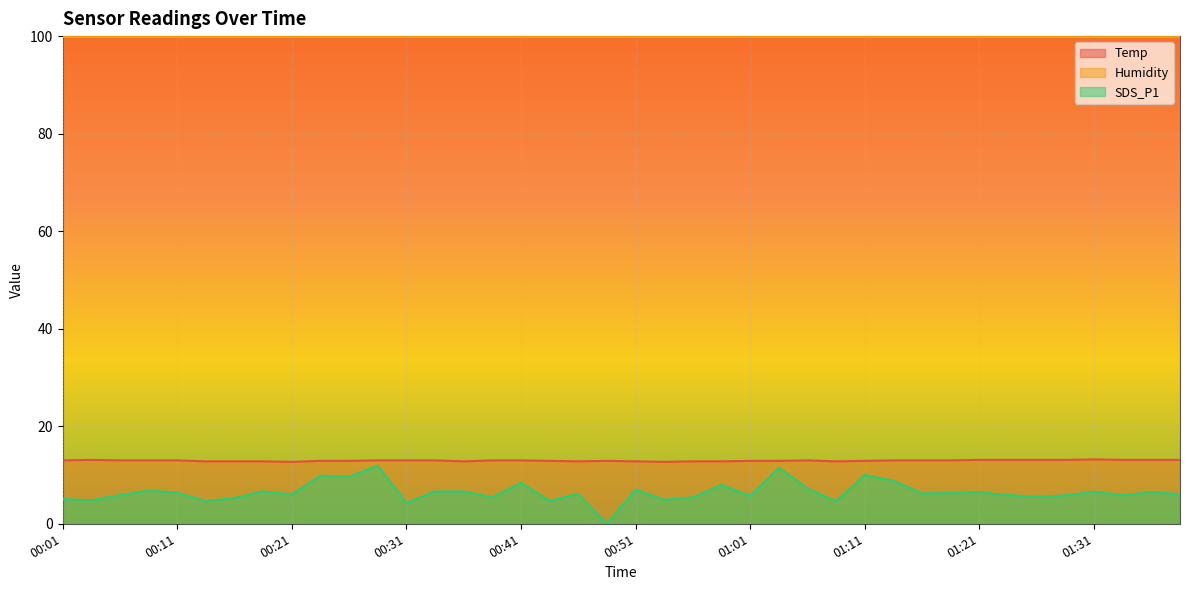

True or false: SDS_P1 and Temp intersect in this chart.

False